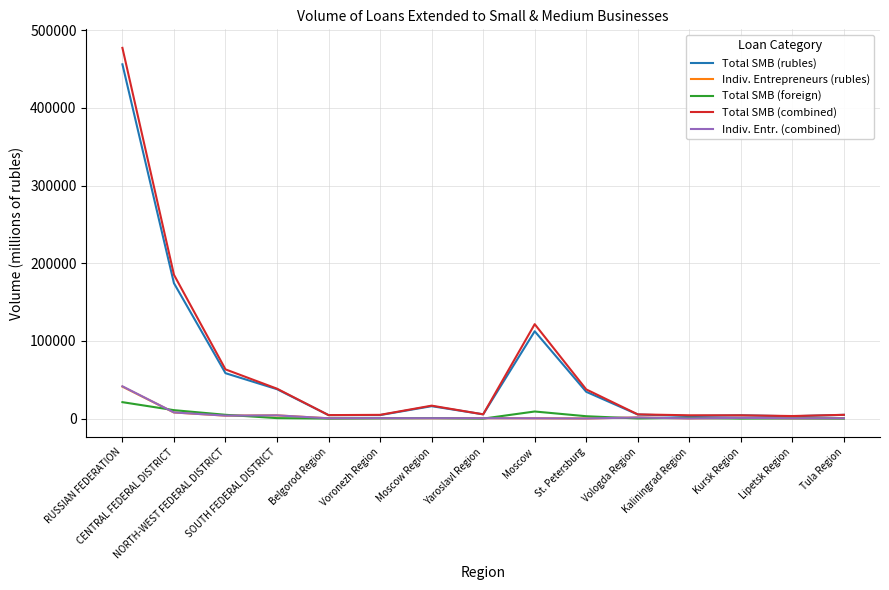

What is the average value of the Total SMB (rubles) series?

61669